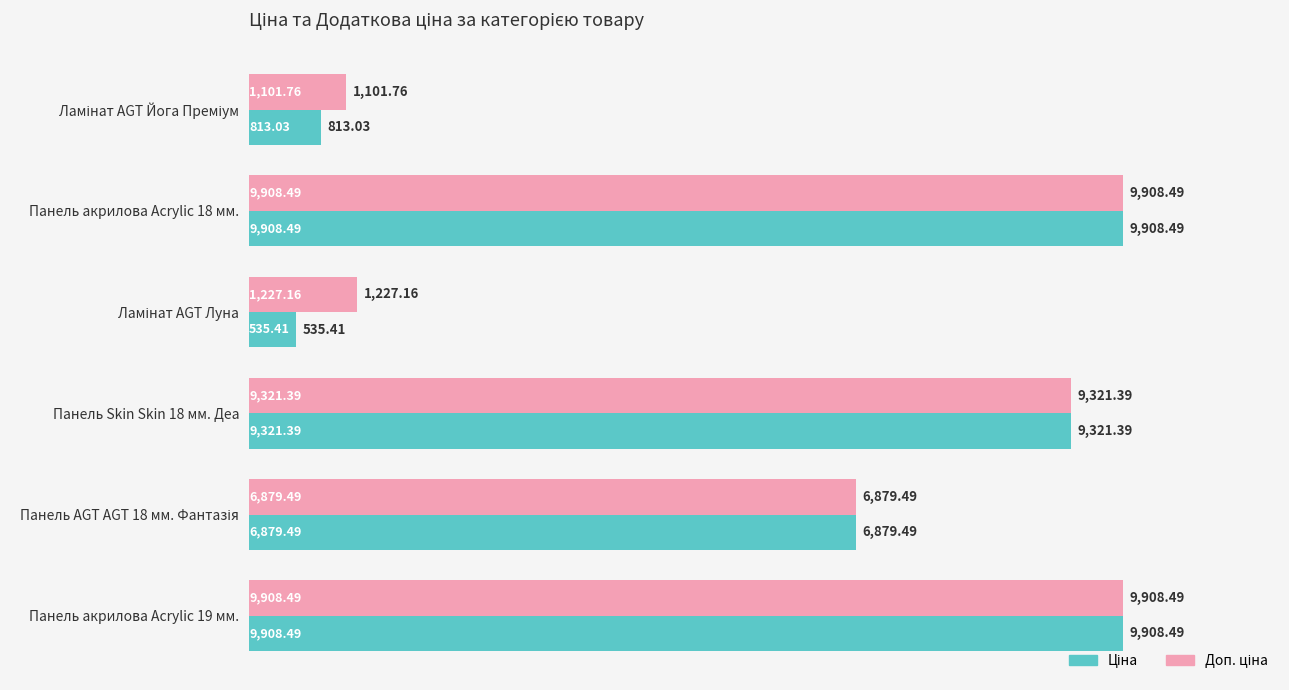

What is the lowest value of the Ціна series?

535.4